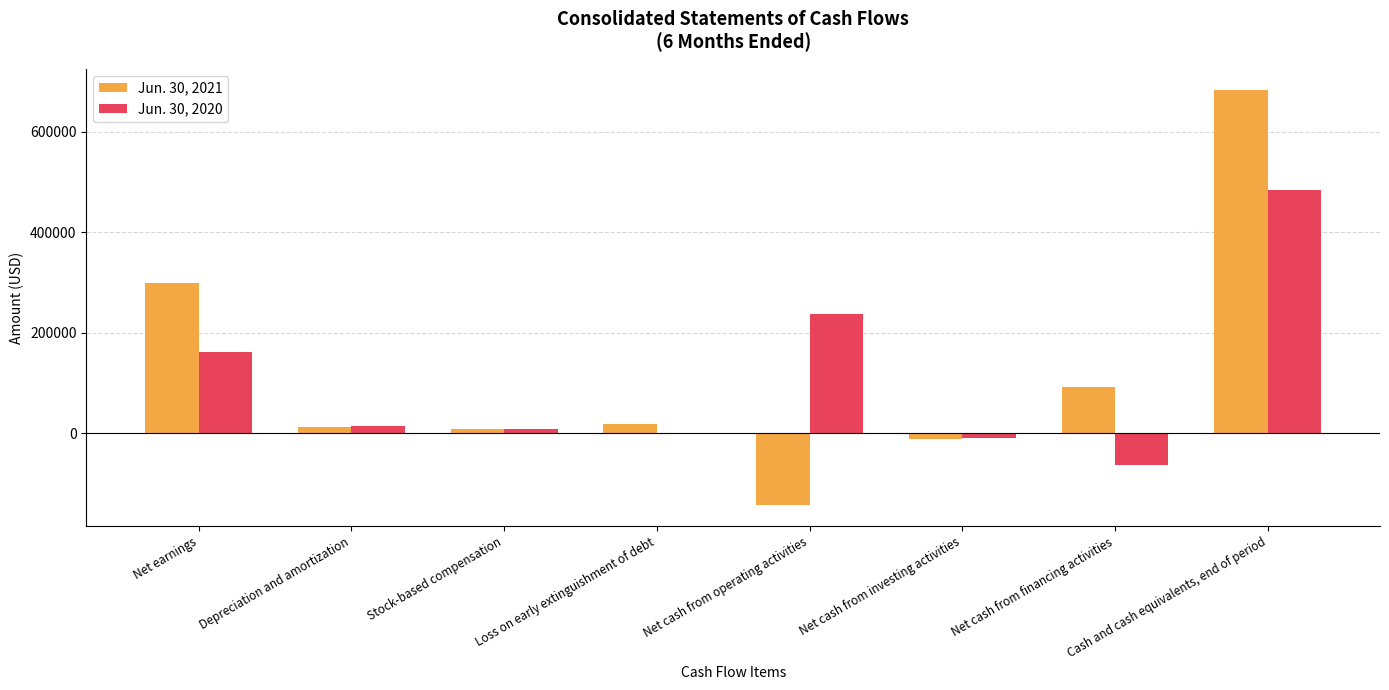

How many categories are shown in the chart?

8